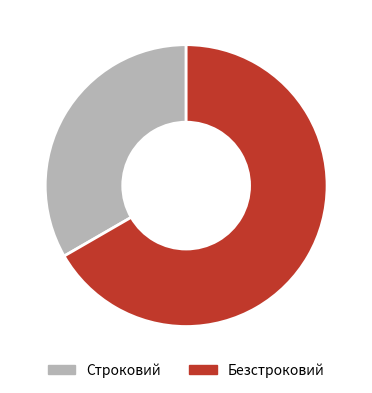

Do Безстроковий and Строковий together represent more than half of the pie?

Yes